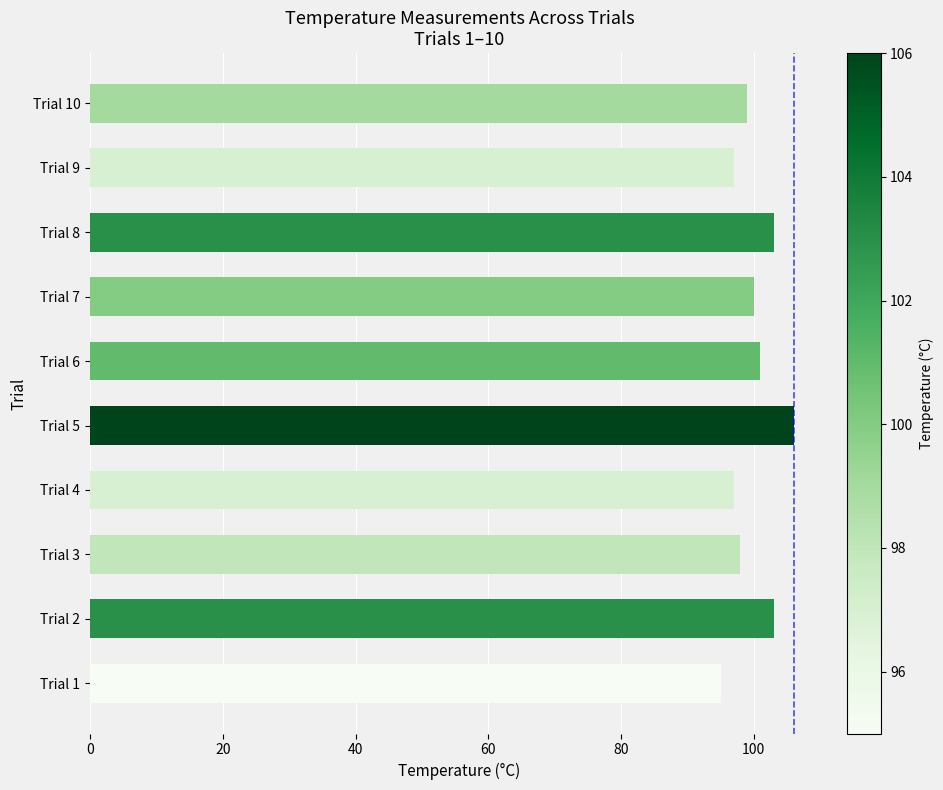

What is the greatest value displayed?

106